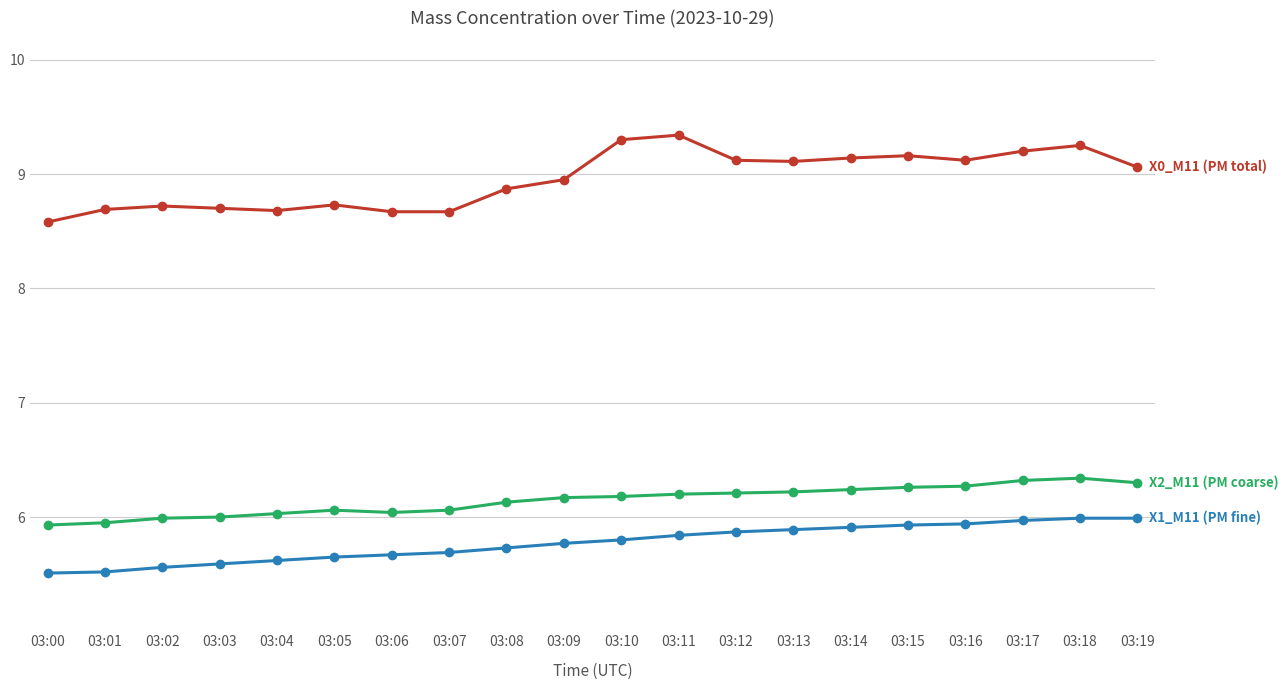

What is the greatest value displayed?

9.3